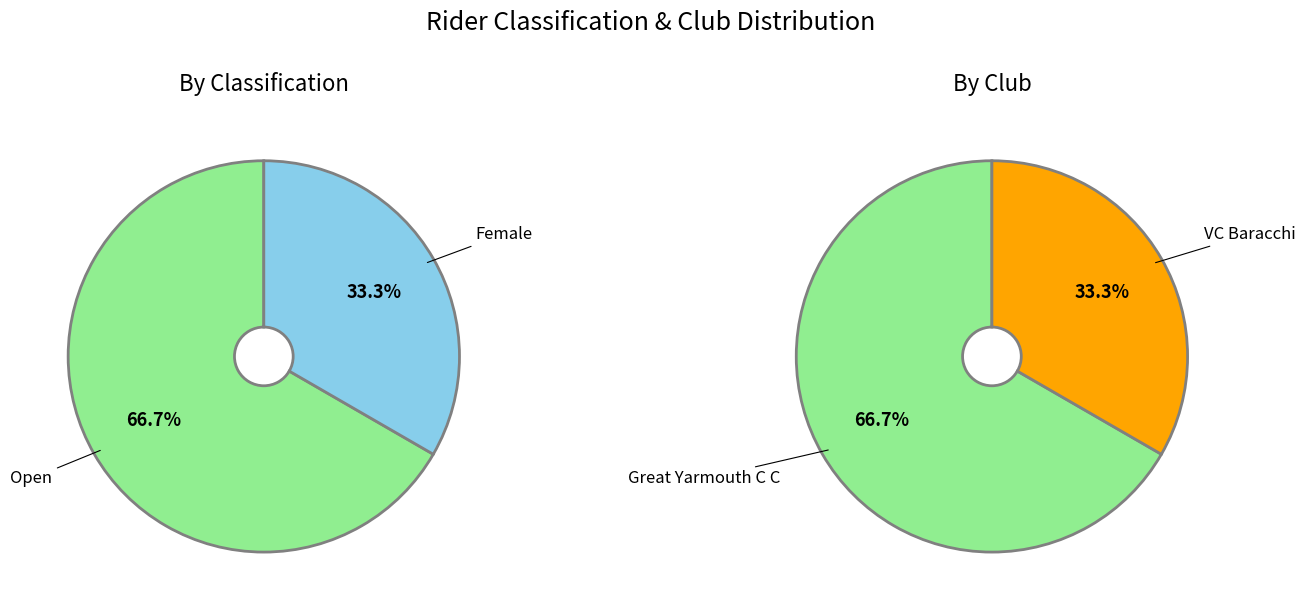

What percentage do Female and Open together represent?

100.0%